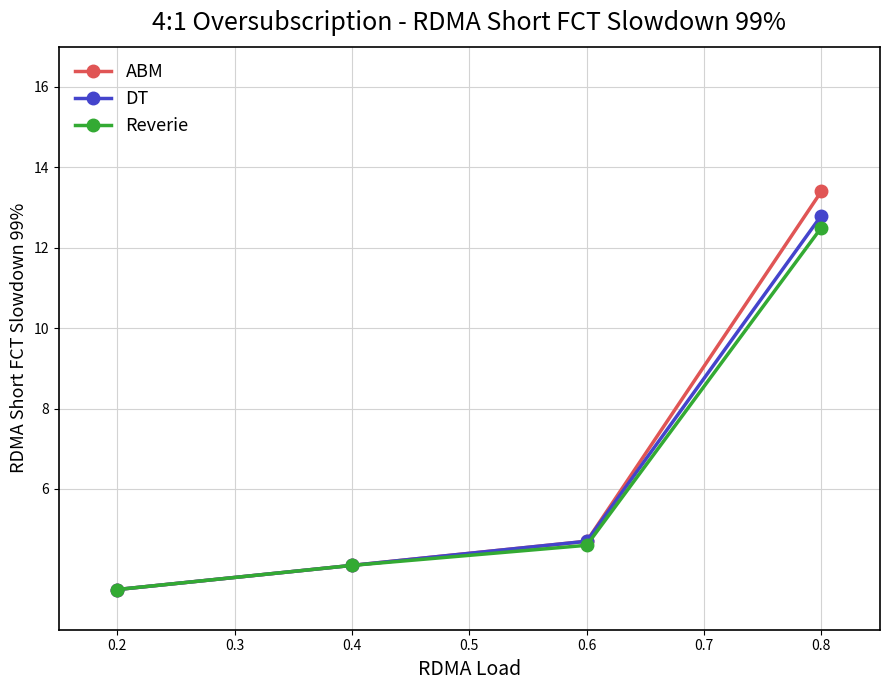

Reading left to right, extract all data points from this chart.

ABM: 3.5	4.1	4.7	13.4
DT: 3.5	4.1	4.7	12.8
Reverie: 3.5	4.1	4.6	12.5